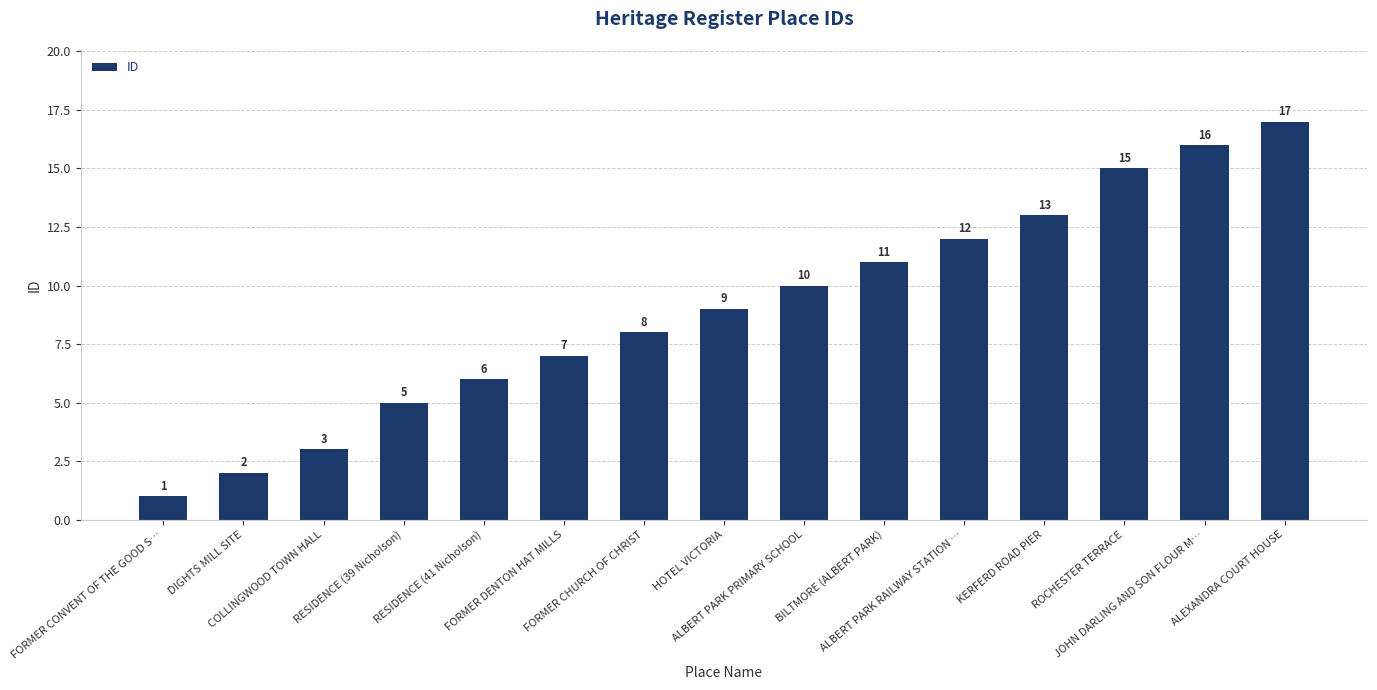

Approximately how many times larger is the value at JOHN DARLING AND SON FLOUR M… compared to COLLINGWOOD TOWN HALL?

5.3